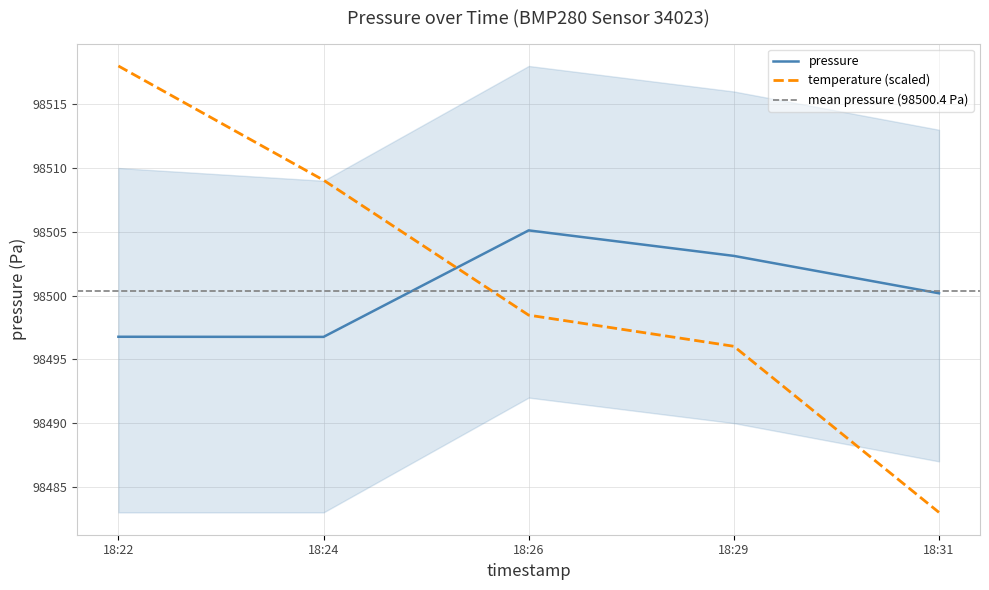

What is the difference between the pressure values at 2024-03-02T18:31:47 and 2024-03-02T18:29:21?

2.9